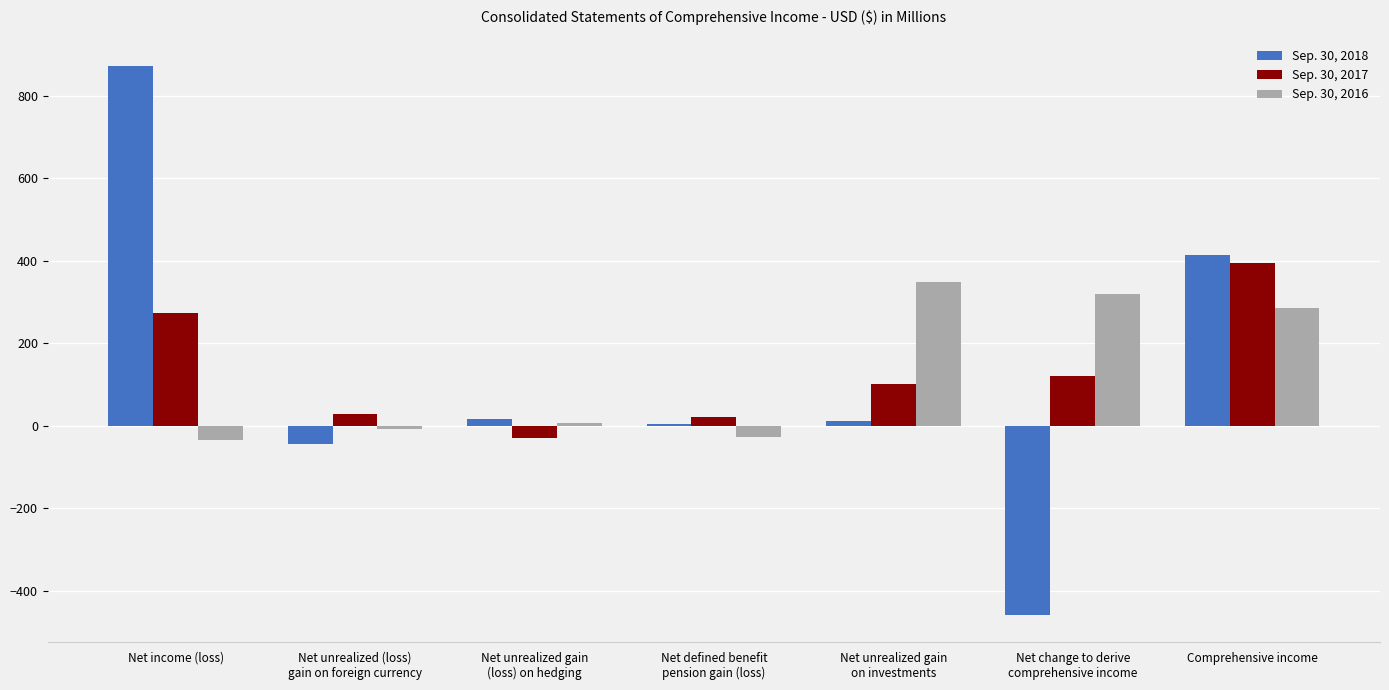

The value of Sep. 30, 2017 at Comprehensive income is 393.3. True or false?

True